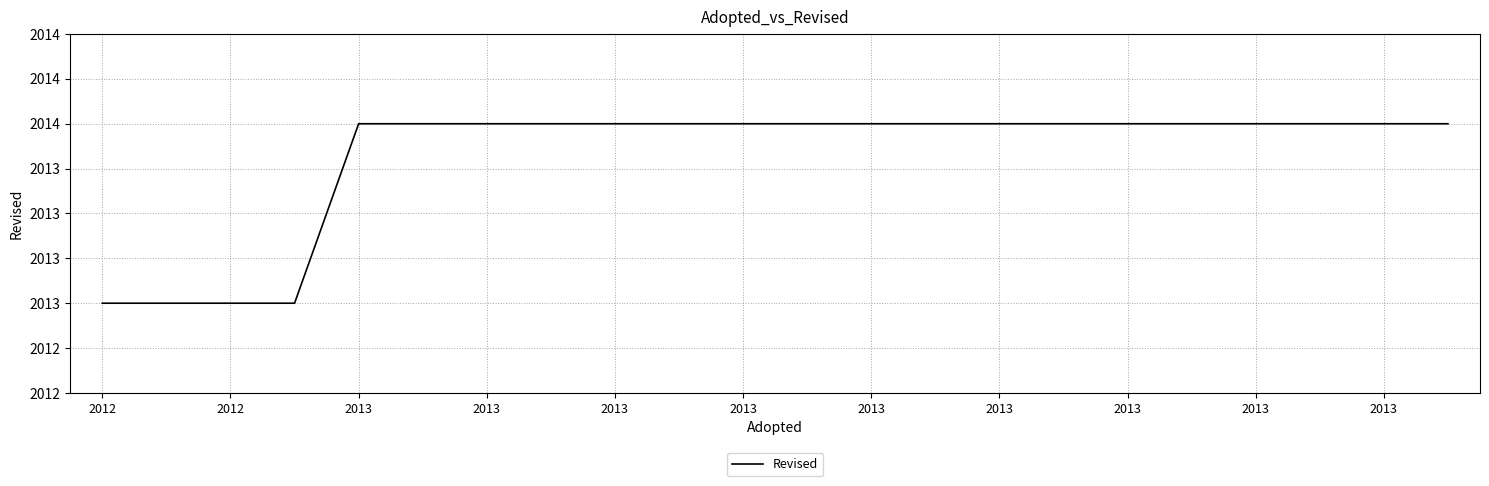

What is the difference between the second highest and second lowest values?

1